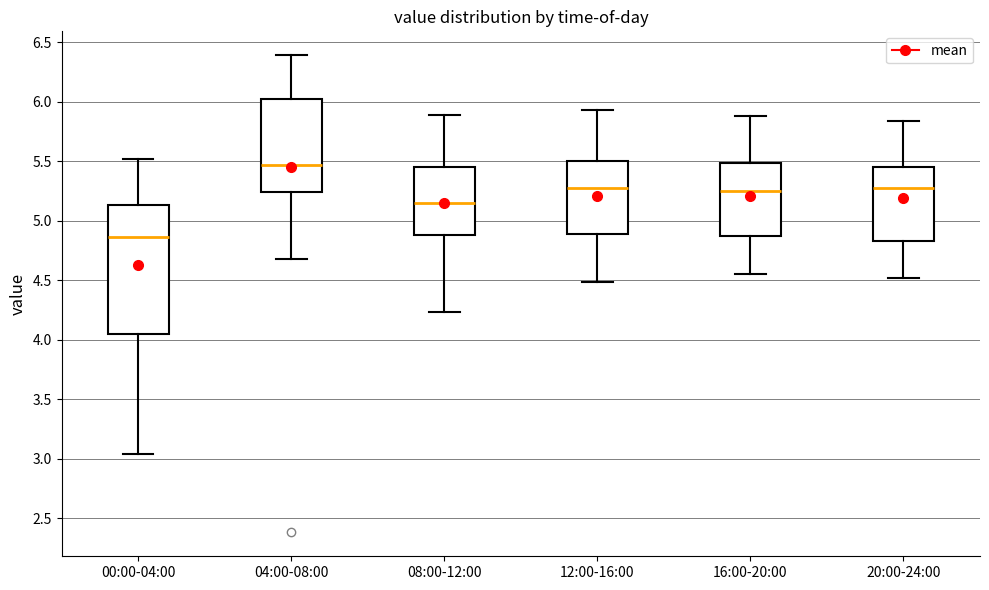

Where is the lower edge of the box for 00:00-04:00 on the y-axis? The values are not printed on the chart, so give them approximately, as read against the axis.

4.05